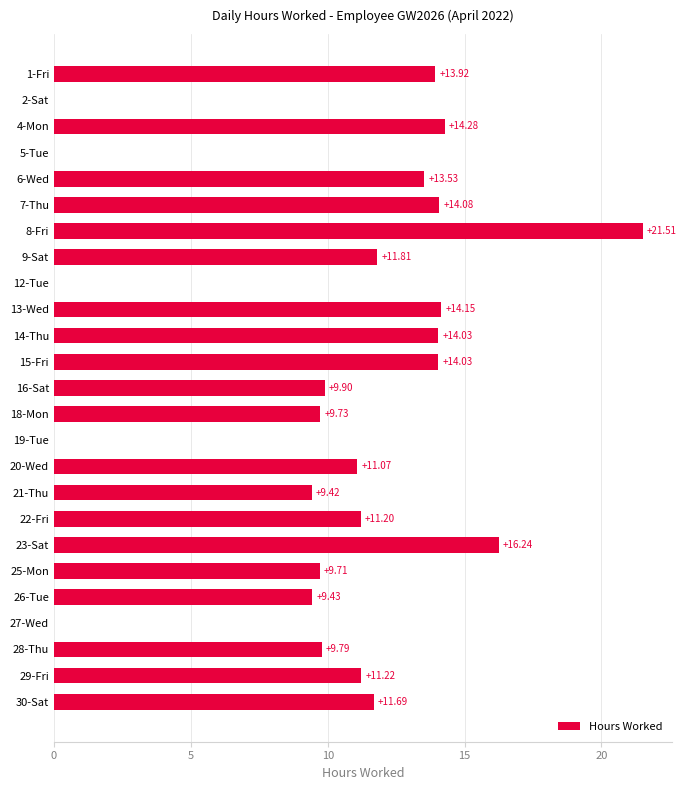

Approximately how many times larger is the value at 22-Fri compared to 21-Thu?

1.2